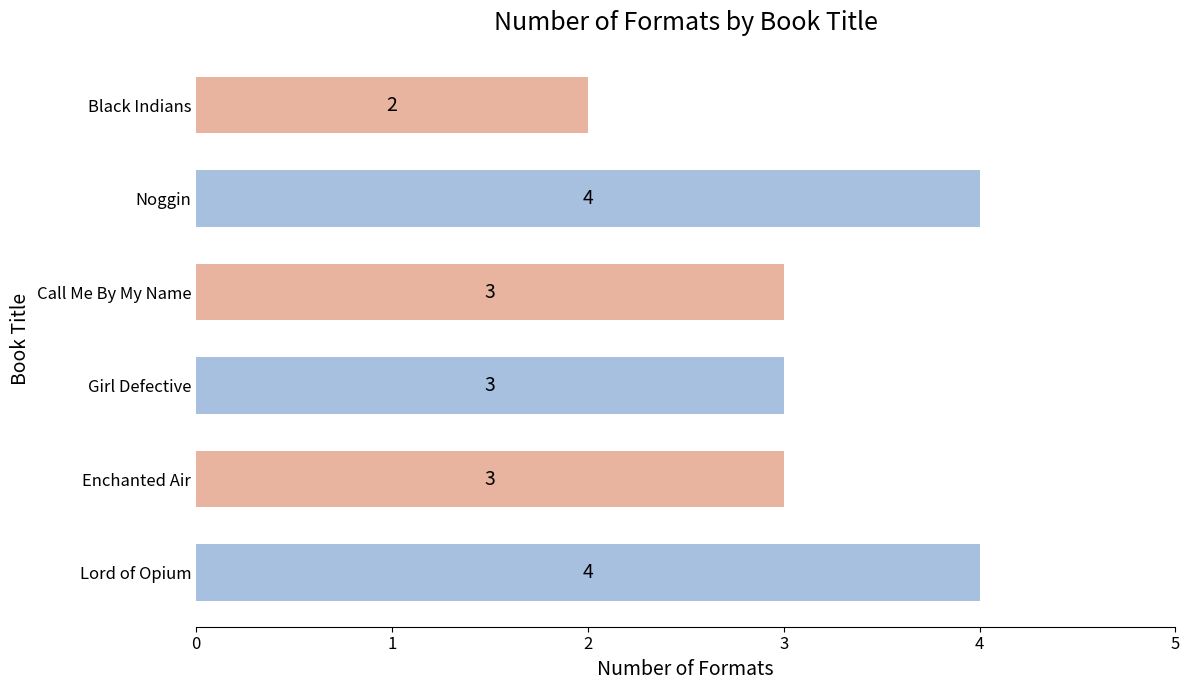

How many data points does each series have?

6